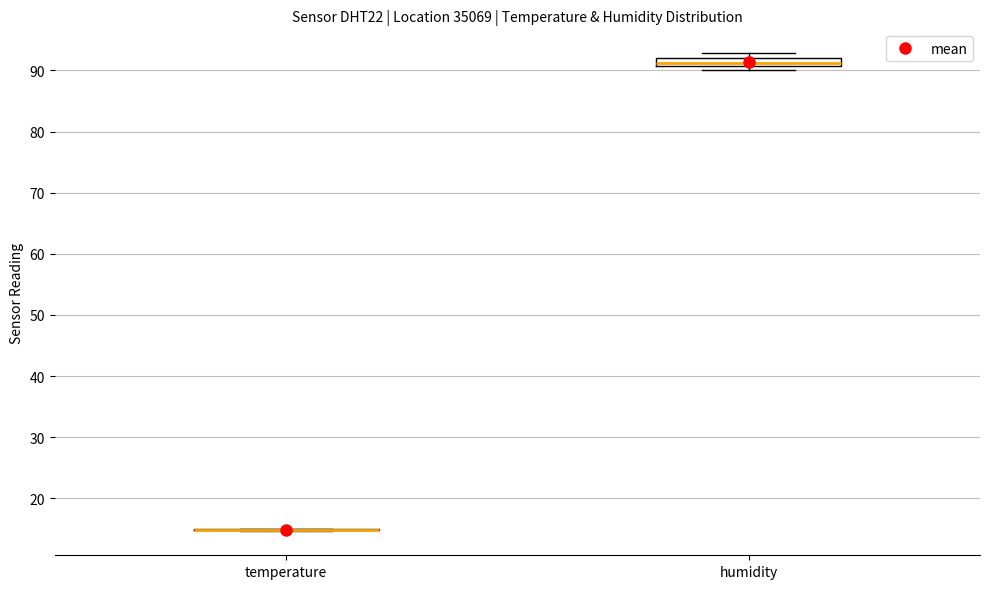

Comparing the boxes themselves (not the whiskers), which one is the tallest?

humidity